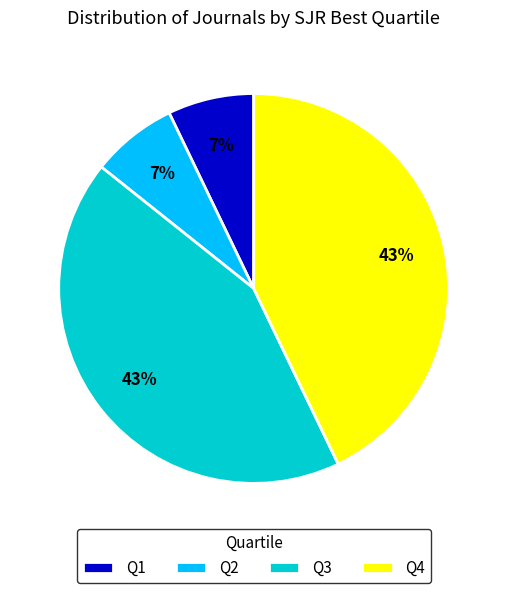

Count the number of slices in the pie.

4